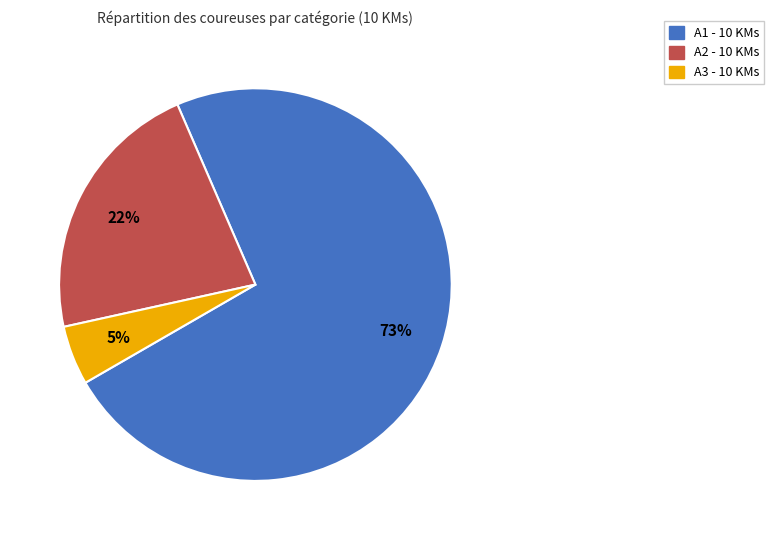

Which category accounts for the majority?

A1